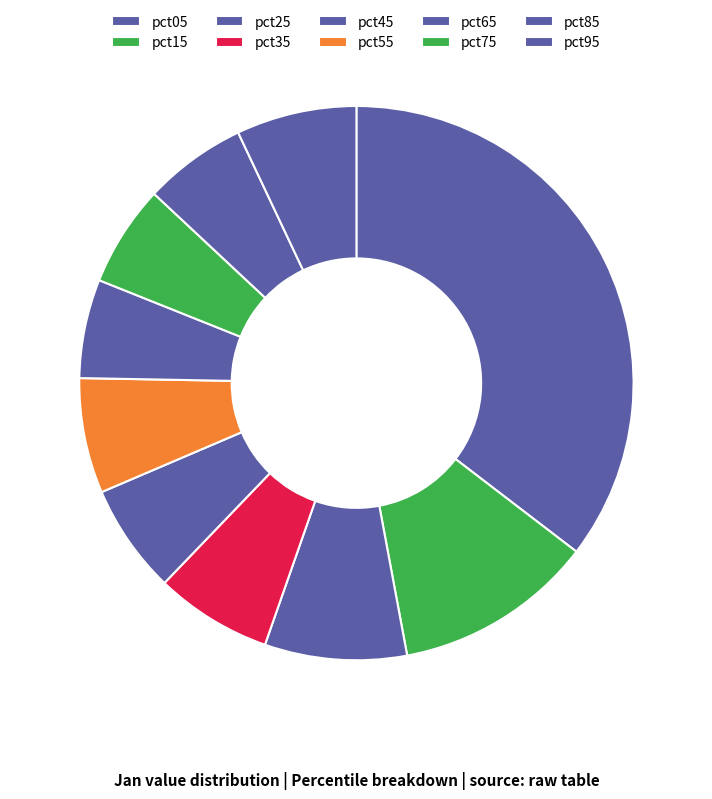

To the nearest percent, what is the difference between the largest and smallest slice percentages?

30%